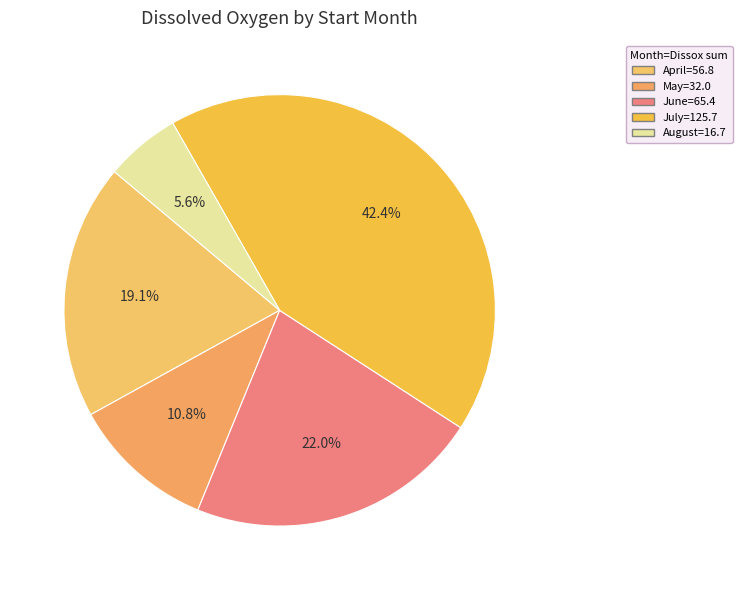

Count the number of slices in the pie.

5